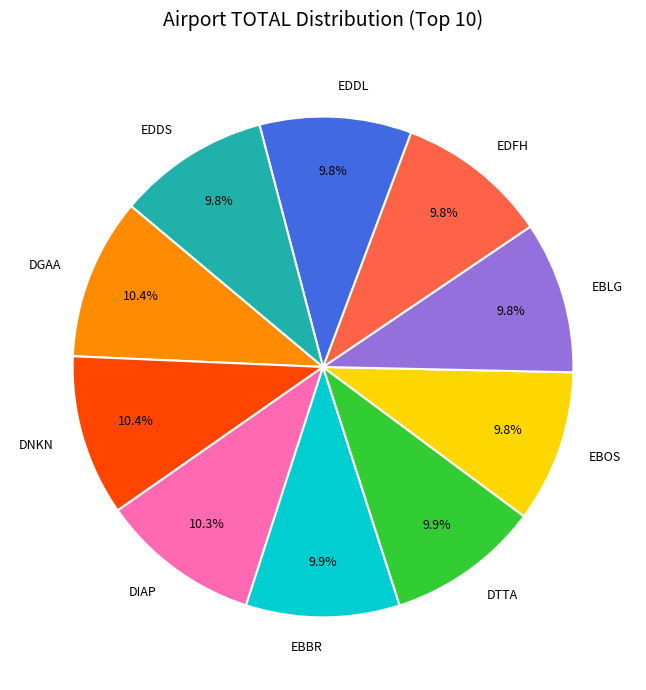

How many slices are in this pie chart?

10